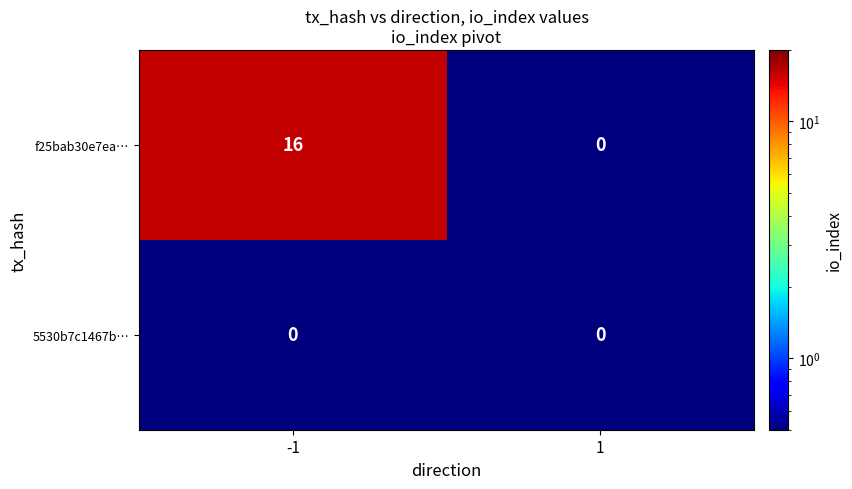

Which series changed the most between -1 and 1?

f25bab30e7ea…